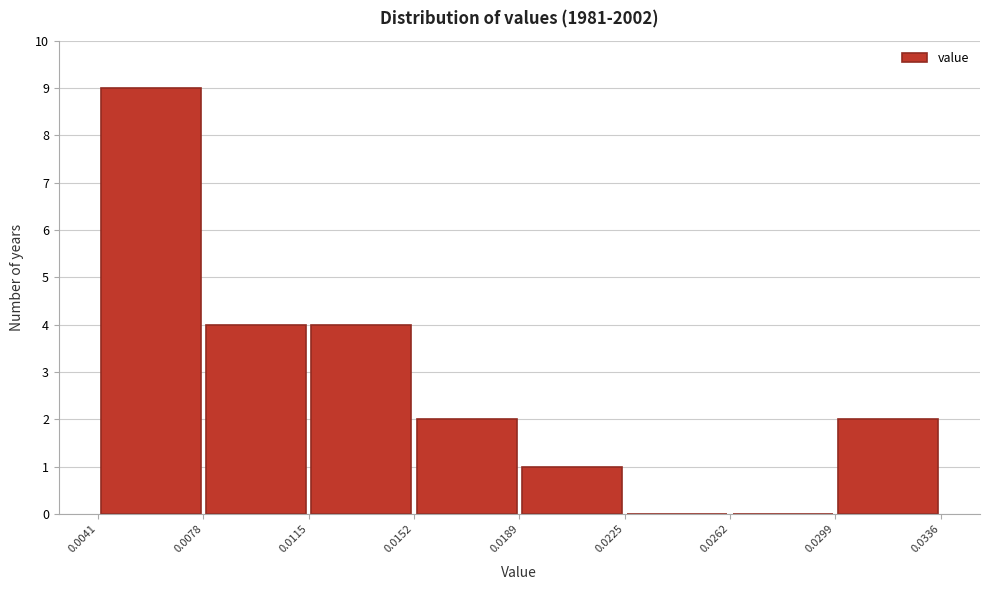

What is the height of the bar covering 0.0115 to 0.0152 on the x-axis? The values are not printed on the chart, so give them approximately, as read against the axis.

4